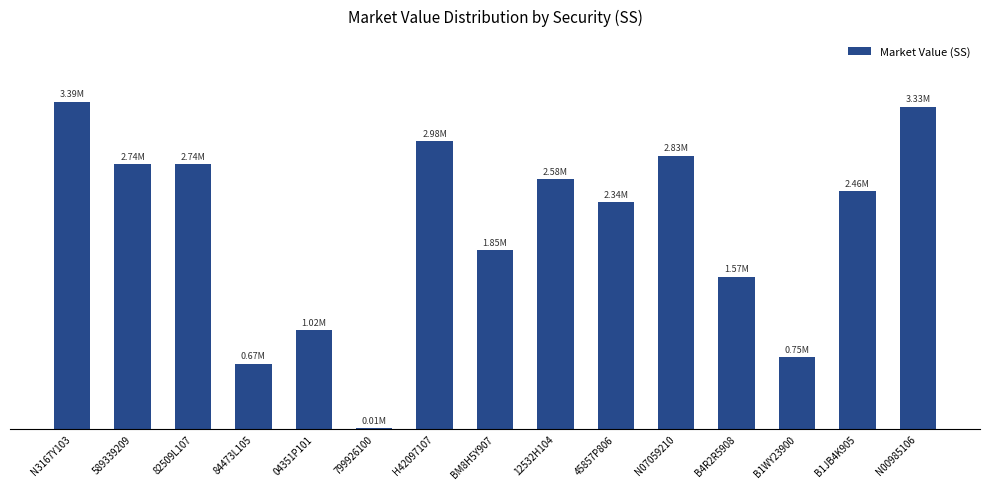

Are the bars horizontal?

No